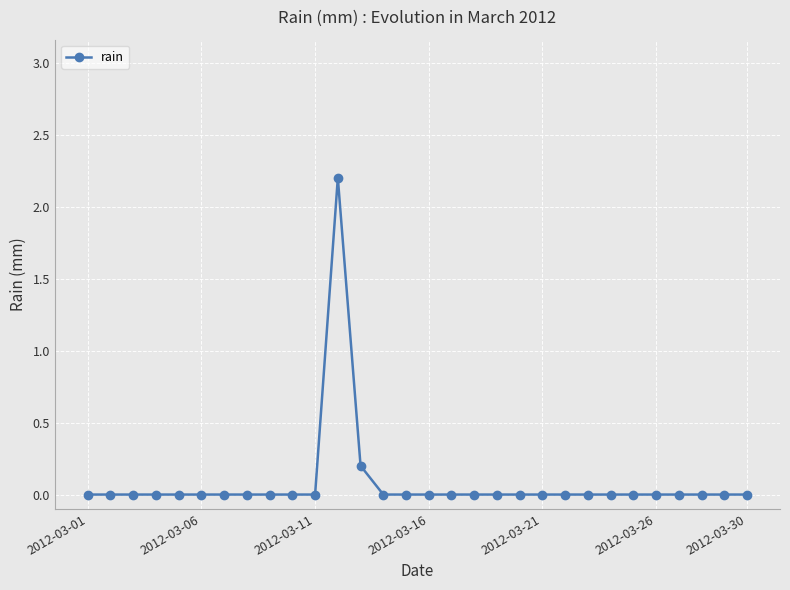

What is the difference between the maximum and second lowest values?

2.2